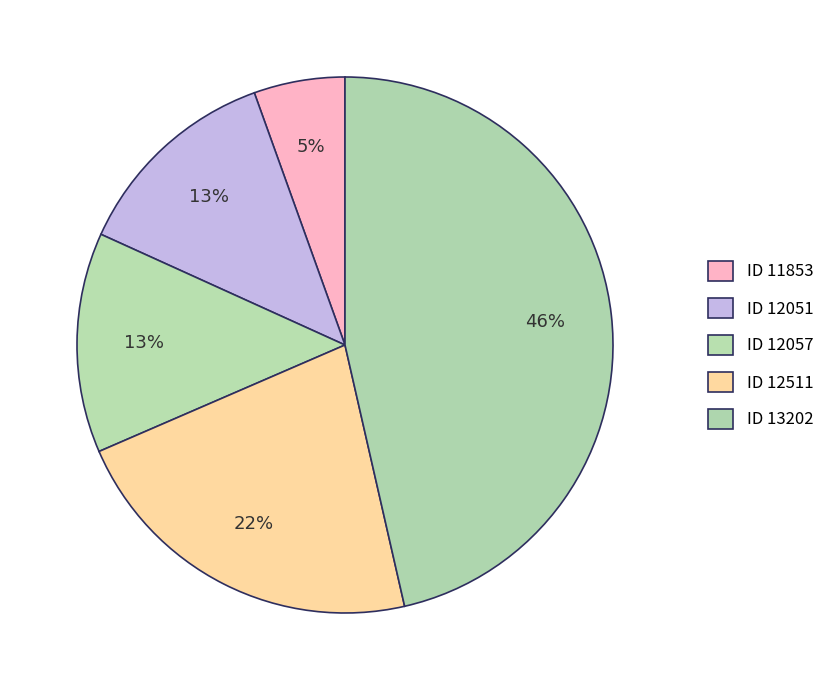

What is the smallest slice in the pie chart?

11853